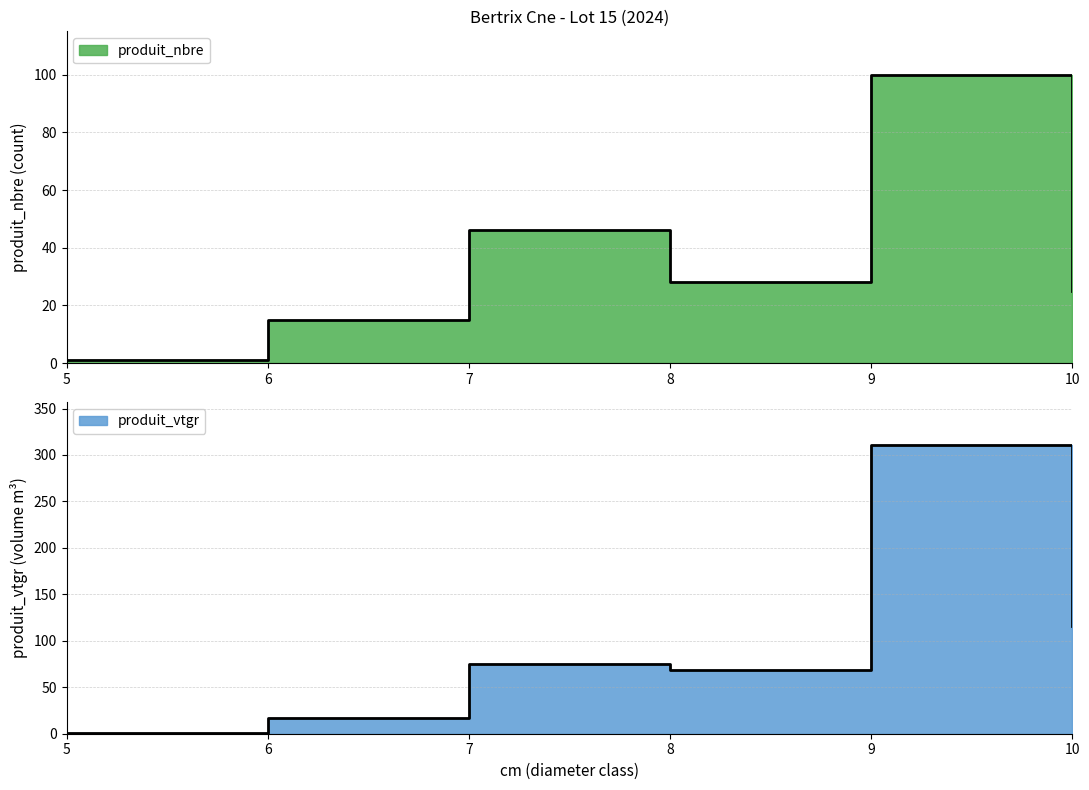

Reading left to right, list all the values displayed in this chart.

produit_nbre: 5=1.0	6=15.0	7=46.0	8=28.0	9=100.0	10=25.0
produit_vtgr: 5=0.7	6=16.8	7=75.2	8=68.5	9=310.6	10=116.1